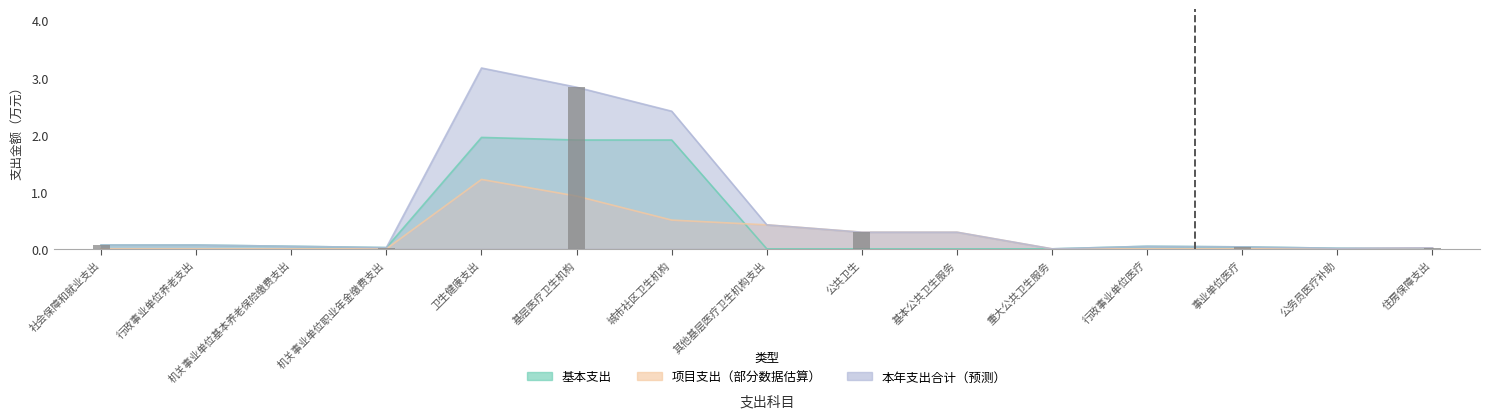

Is it true that 基本支出 equals 0.7 at 重大公共卫生服务?

False